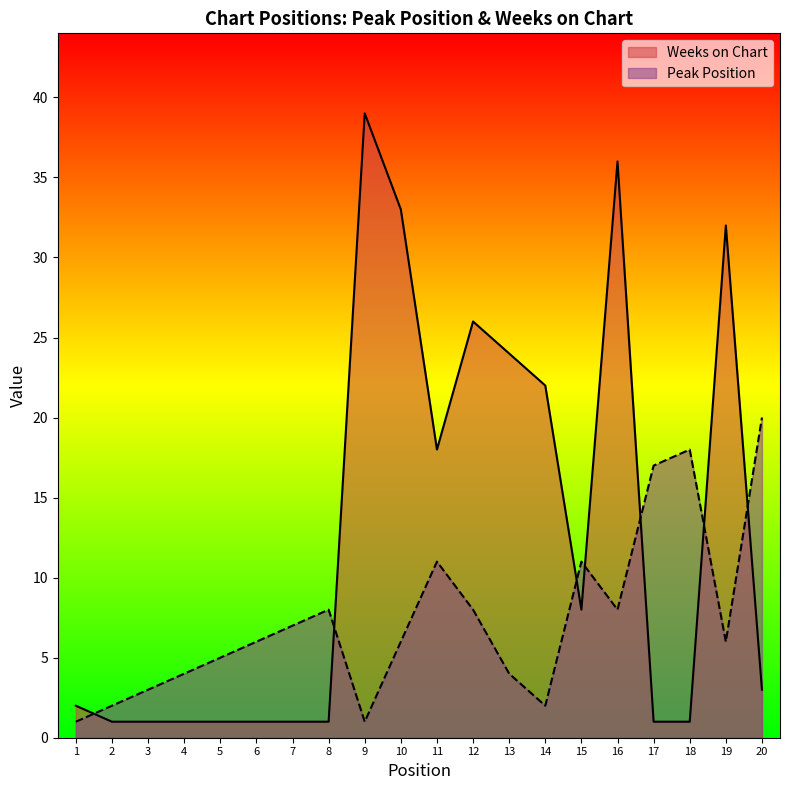

In Peak Position, how many points are higher than both neighbors (excluding endpoints)?

4